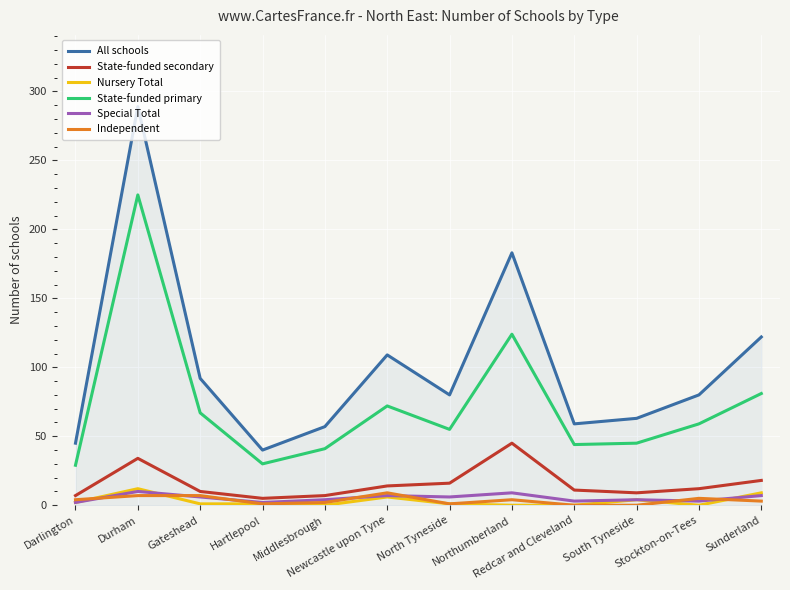

True or false: All schools and Special Total cross at least once.

False